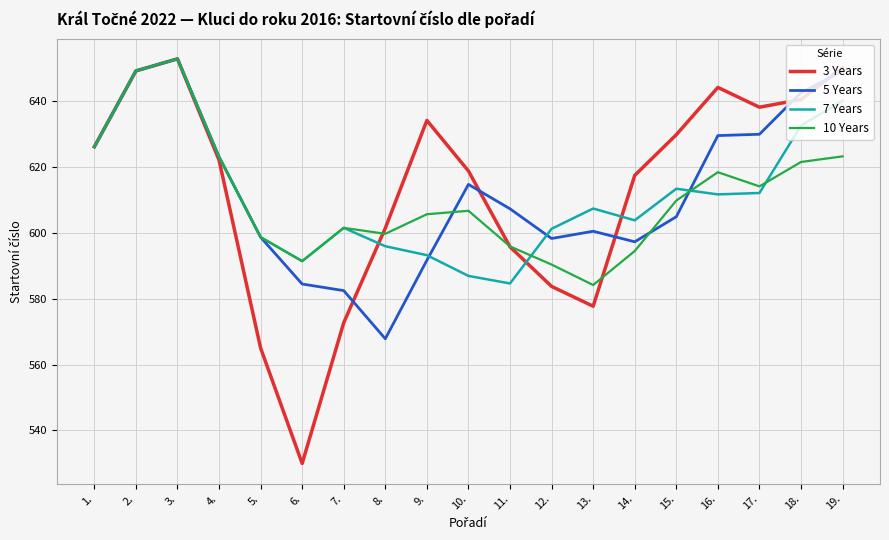

What is the average value of the 3 Years series?

613.0